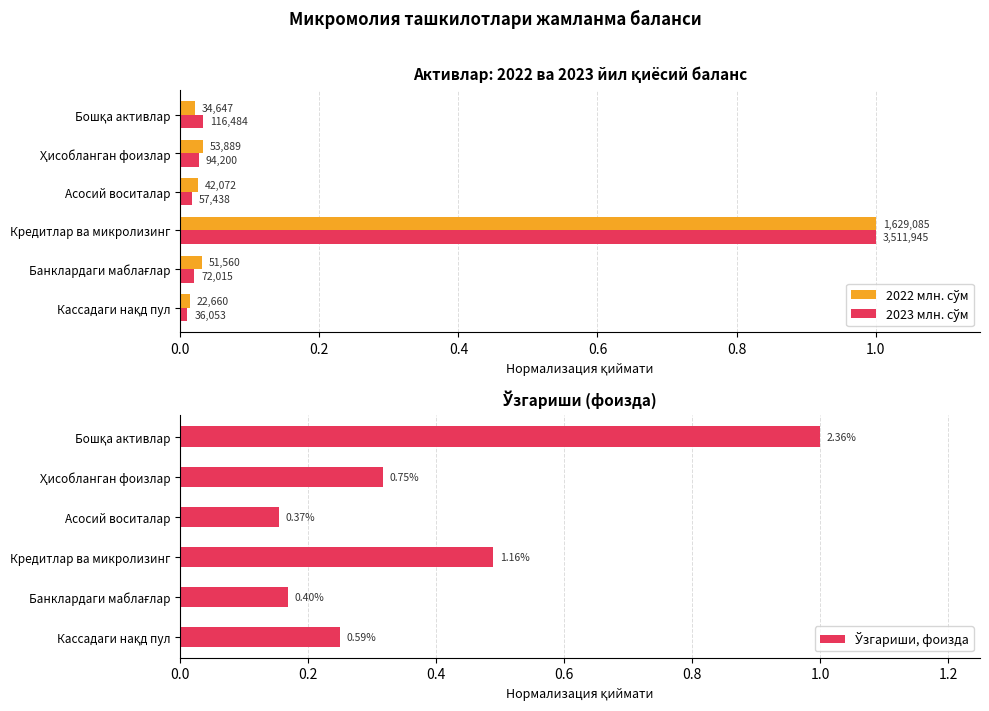

What are all the series names shown in the legend?

2022 млн. сўм, 2023 млн. сўм, Ўзгариши, фоизда